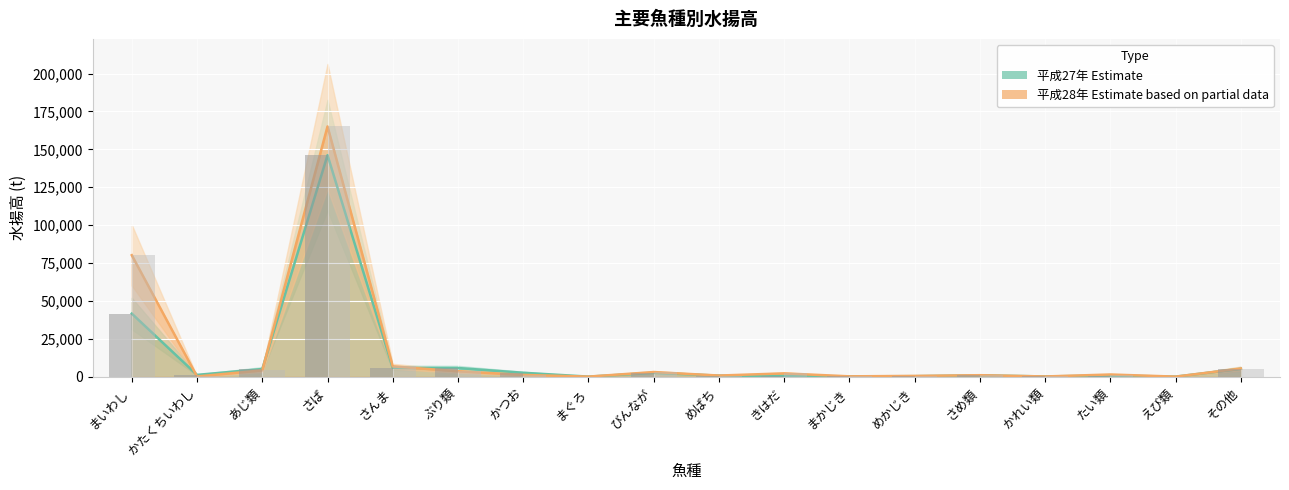

Reading left to right, transcribe all the data shown in this chart.

平成27年 (Estimate): 41607	1168	5048	146165	5797	5708	2575	23	2504	683	519	227	301	861	140	745	19	5172
平成28年 (Estimate based on partial data): 80147	114	4171	165105	6775	3577	1143	31	3031	733	2165	206	486	960	124	1424	23	5362